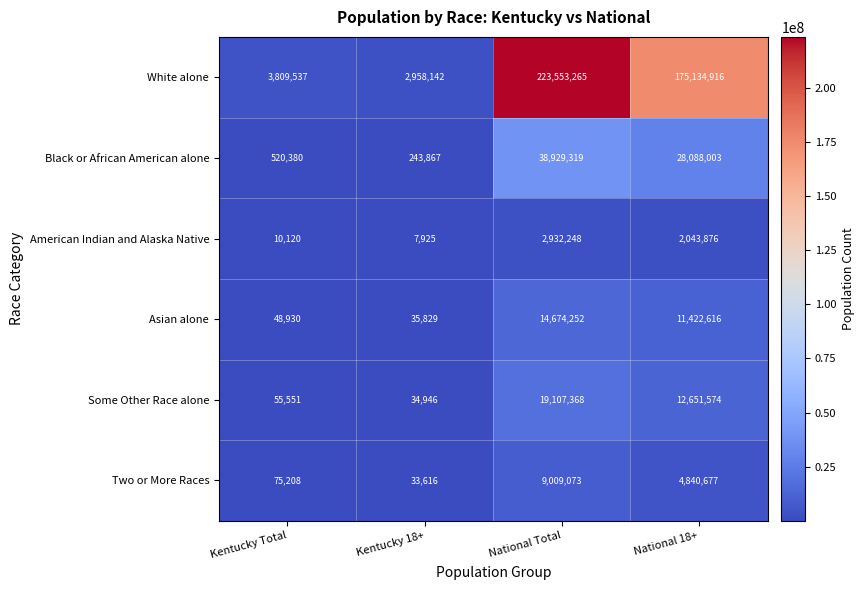

The value of White alone at Kentucky Total is 5355768. True or false?

False